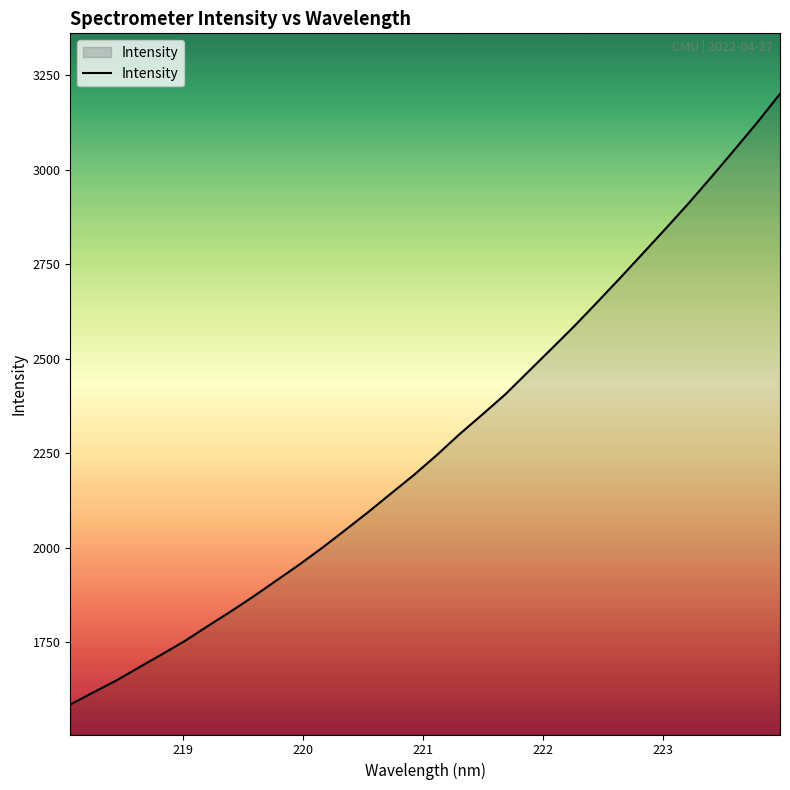

Reading left to right, list all the values displayed in this chart.

1585.3	1617.3	1648.6	1683.6	1718.2	1753.4	1792.8	1831.2	1871.4	1913.4	1955.6	1999.9	2046.6	2094.1	2143.4	2192.4	2245.0	2300.7	2352.8	2406.0	2465.7	2525.4	2585.5	2648.6	2712.6	2778.0	2843.8	2910.6	2980.3	3051.7	3124.1	3200.1